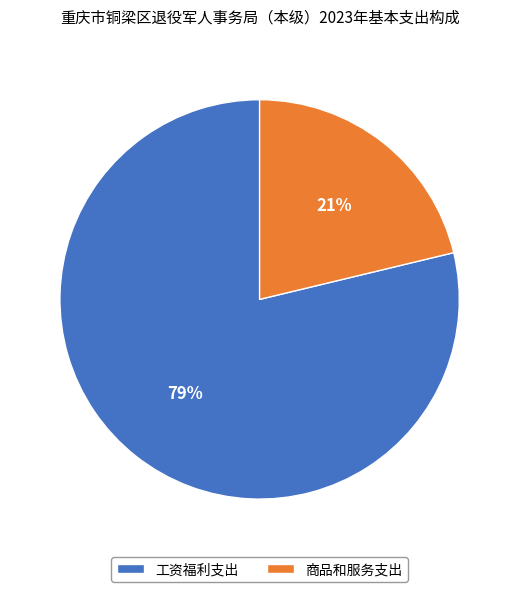

To the nearest percent, what is the difference between the largest and smallest slice percentages?

58%